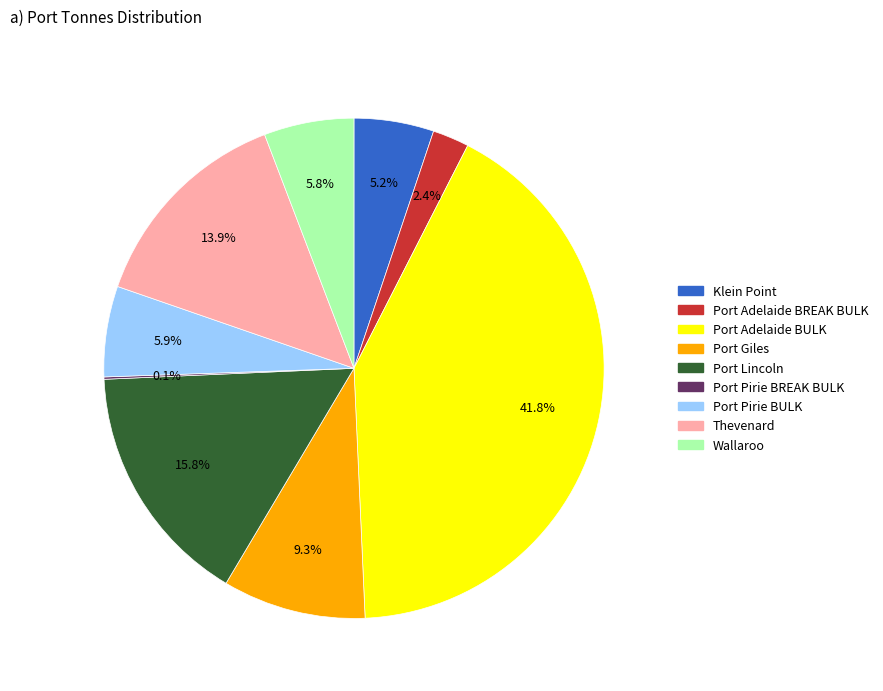

Is there a majority slice in this chart?

No